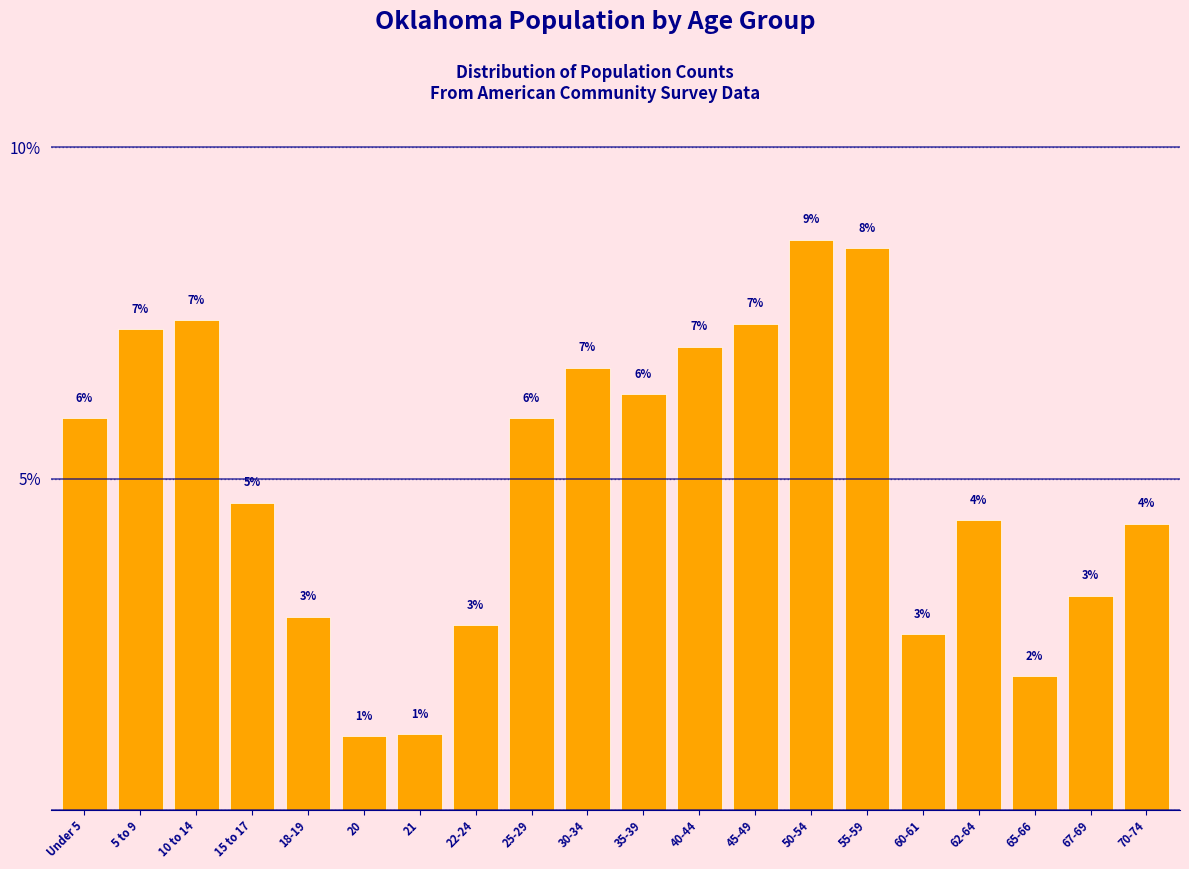

How many bars are there in total?

20